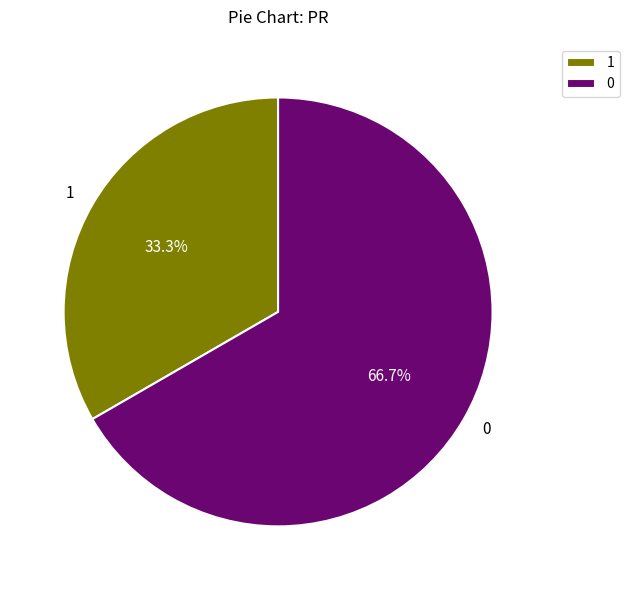

Which category has the biggest portion of the pie?

0